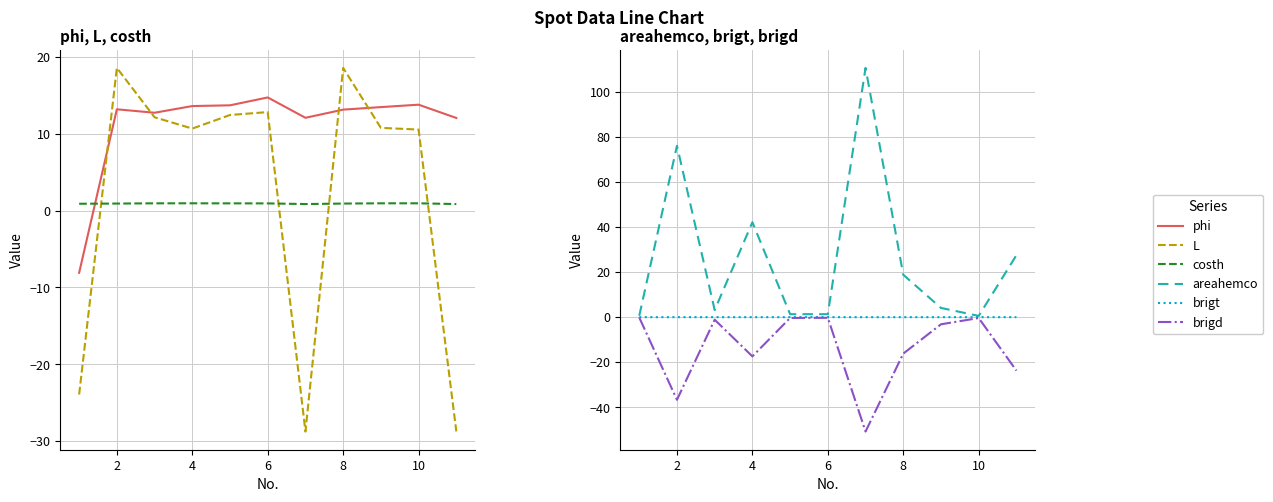

Reading right to left, list all the values displayed in this chart.

phi: 12.1	13.8	13.5	13.2	12.1	14.7	13.7	13.6	12.8	13.2	-8.1
L: -28.7	10.6	10.8	18.6	-28.8	12.8	12.5	10.7	12.2	18.6	-23.9
costh: 0.9	1.0	1.0	0.9	0.9	0.9	1.0	1.0	1.0	0.9	0.9
areahemco: 27.5	0.6	4.1	18.8	110.6	1.3	1.3	42.1	3.2	76.1	0.6
brigt: -0.0	-0.0	-0.0	-0.0	-0.0	-0.0	-0.0	-0.0	-0.0	-0.0	-0.0
brigd: -23.7	-0.4	-3.2	-16.2	-50.8	-0.3	-0.4	-17.4	-1.1	-36.7	-0.1